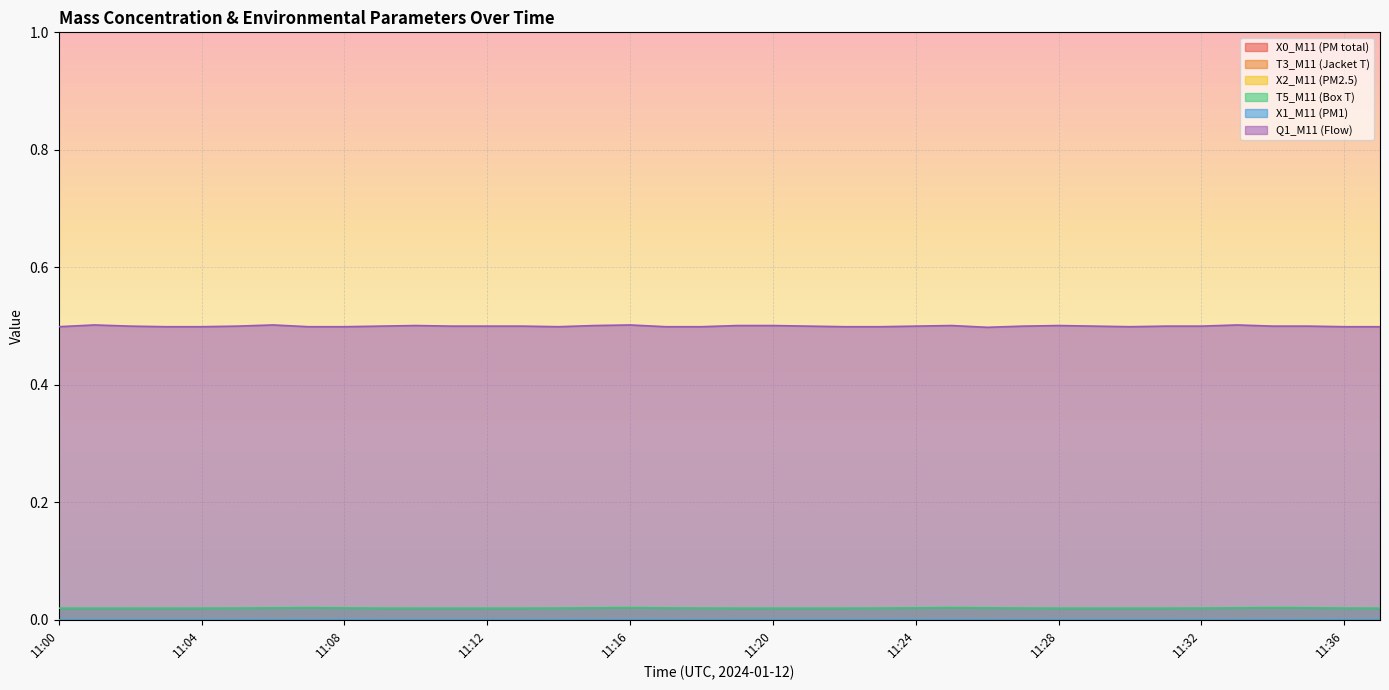

How many data points does each series have?

38